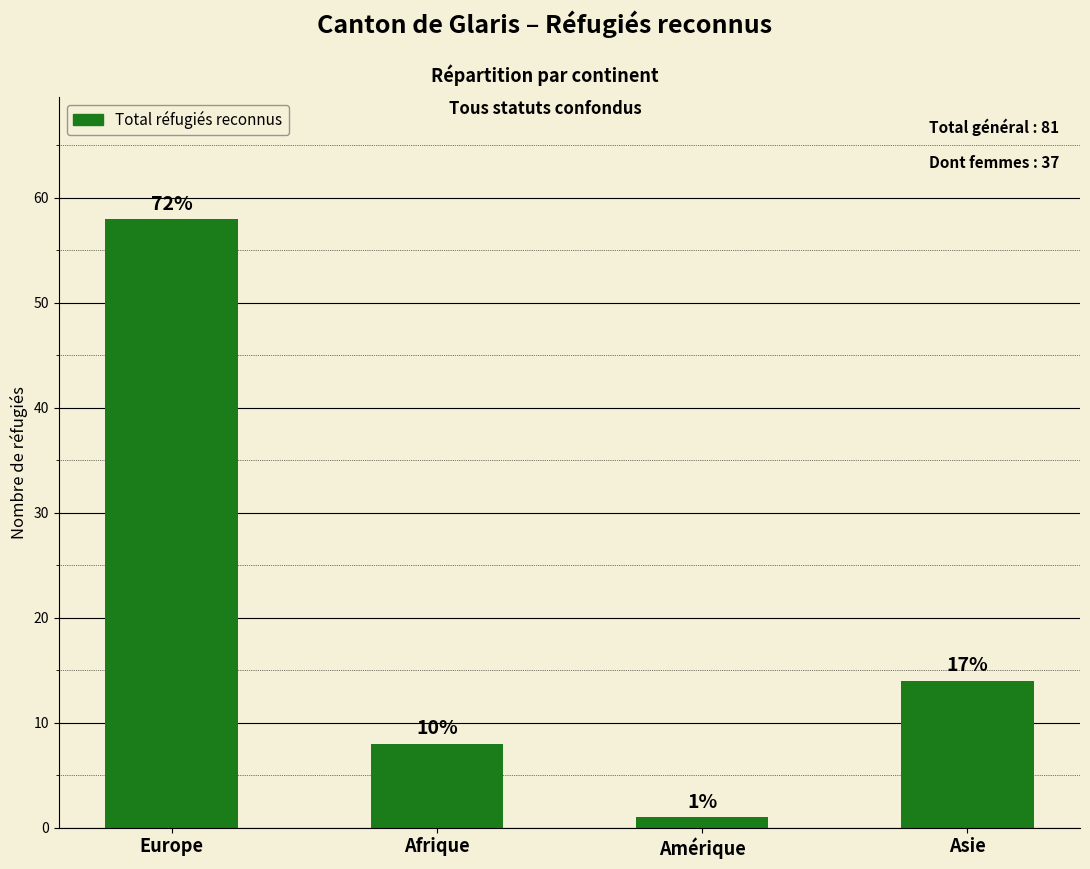

Does the chart contain any negative values?

No